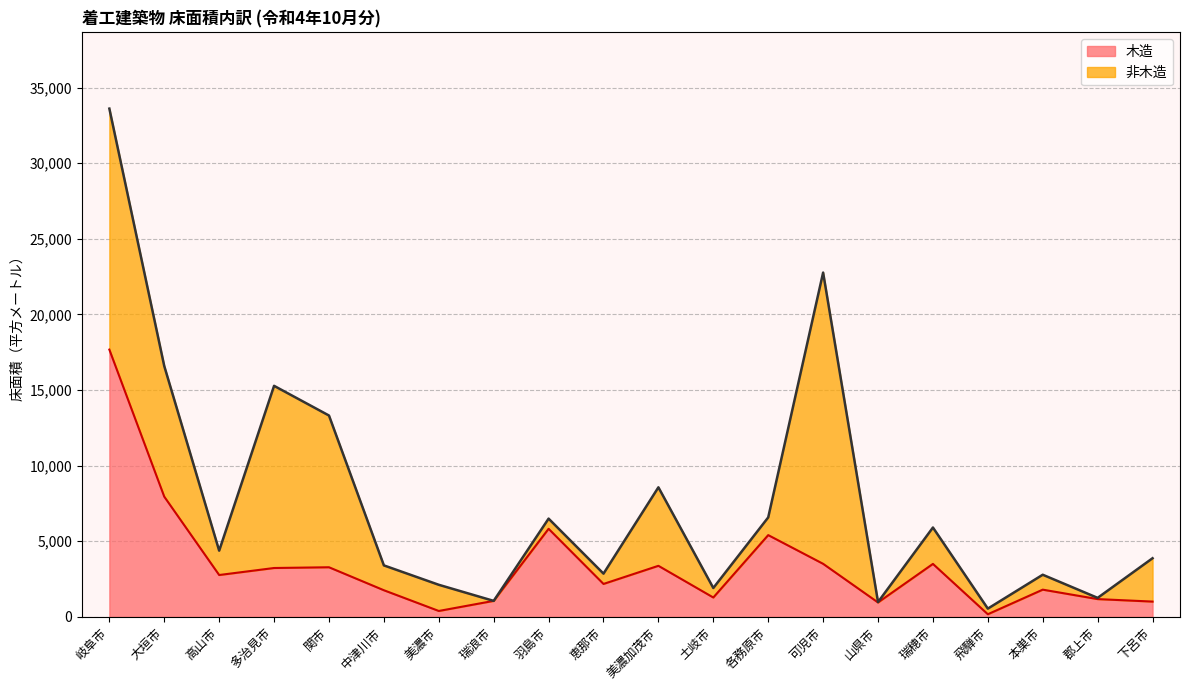

Which category has the highest value in the 木造 series?

岐阜市